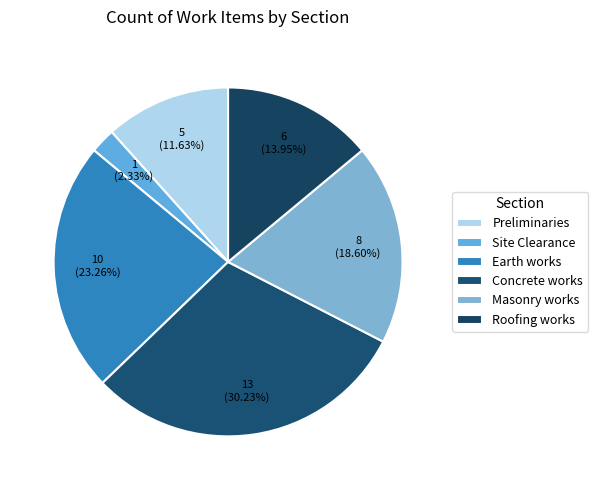

To the nearest percent, what is the combined percentage of Site Clearance and Earth works?

26%